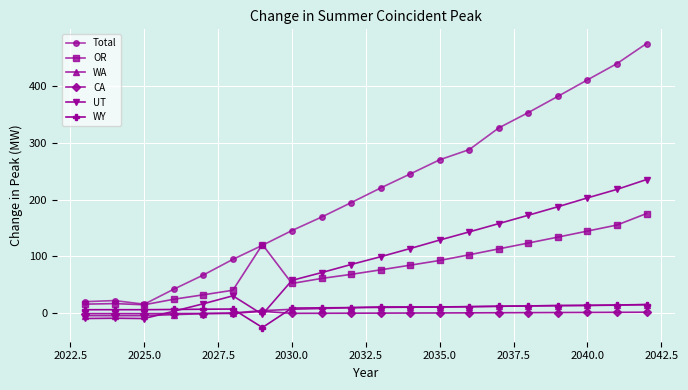

Which series has the largest total across all categories?

Total